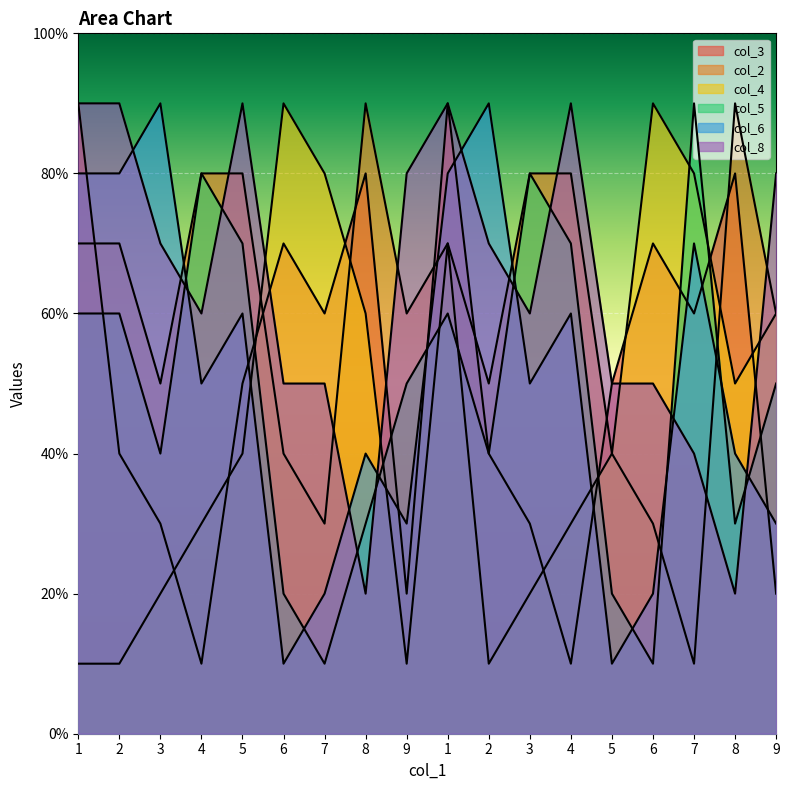

Count the col_2 values in the range 4 to 8.

13